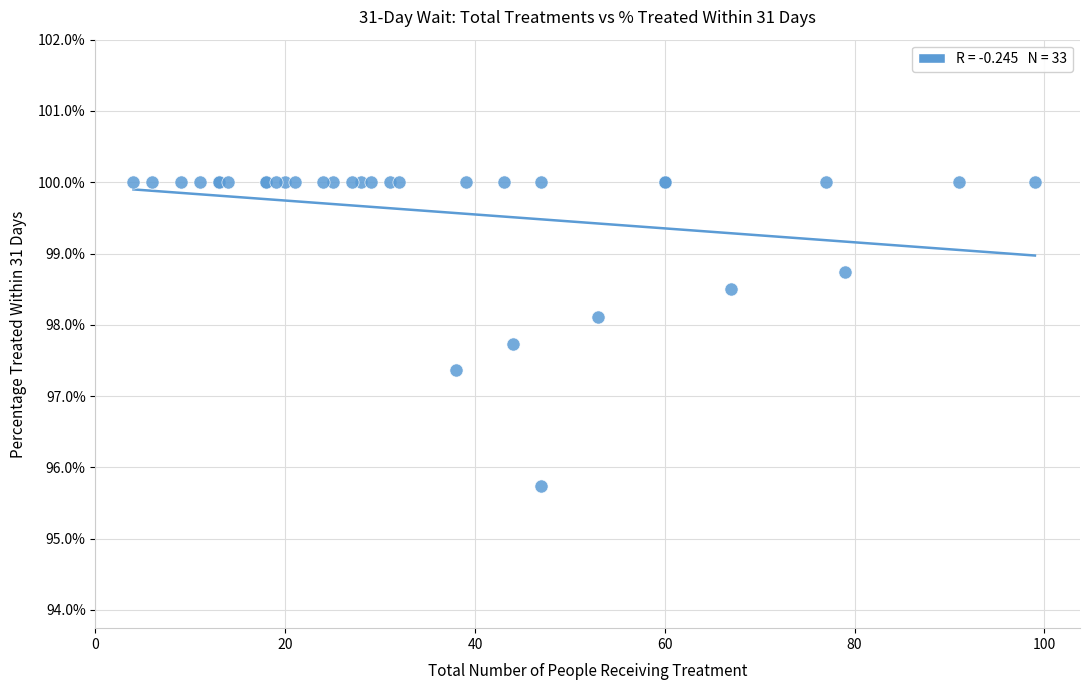

What Y value in the scatter plot is closest to 97?

97.4